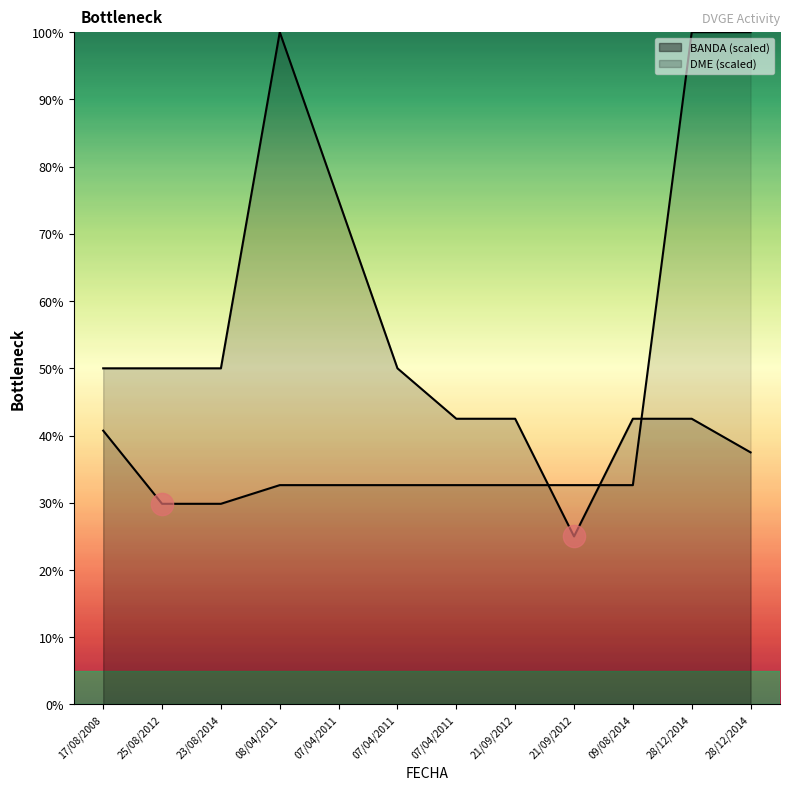

Reading left to right, what are all the values shown in this chart?

BANDA: 50.0	50.0	50.0	100.0	75.0	50.0	42.5	42.5	25.0	42.5	42.5	37.5
DME: 40.7	29.9	29.9	32.6	32.6	32.6	32.6	32.6	32.6	32.6	100.0	100.0